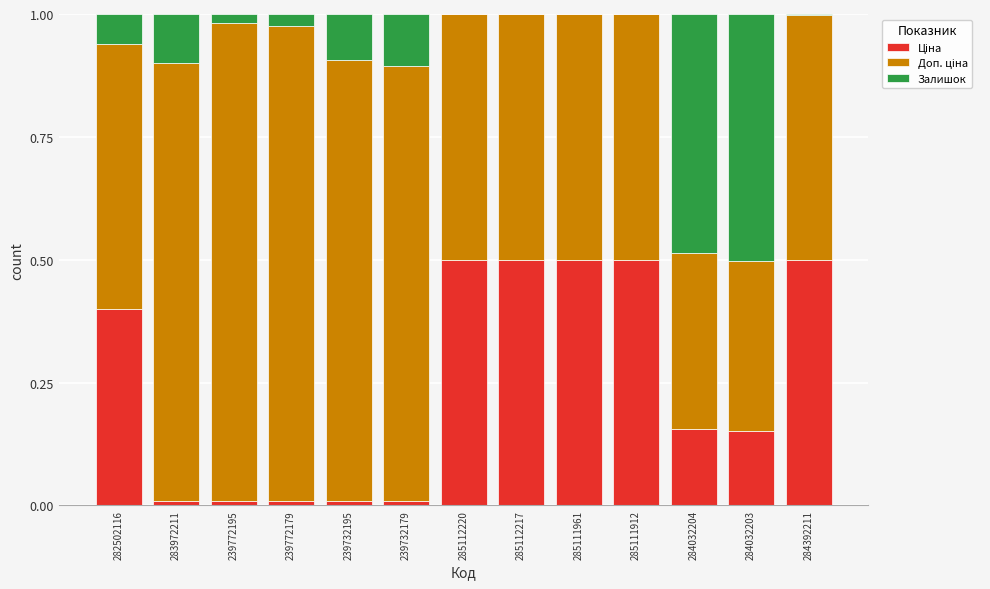

At how many categories does at least one series exceed 0?

13